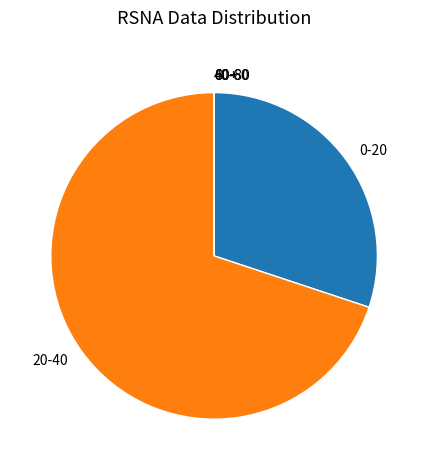

Does 0-20 account for over 50% of the chart?

No